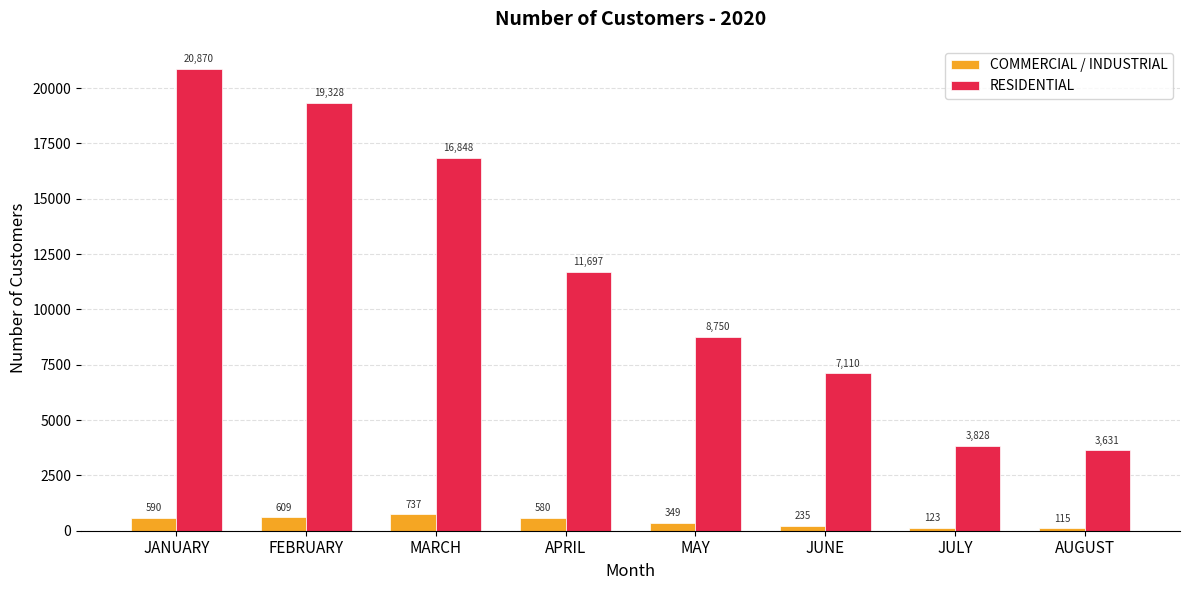

Are the bars horizontal?

No